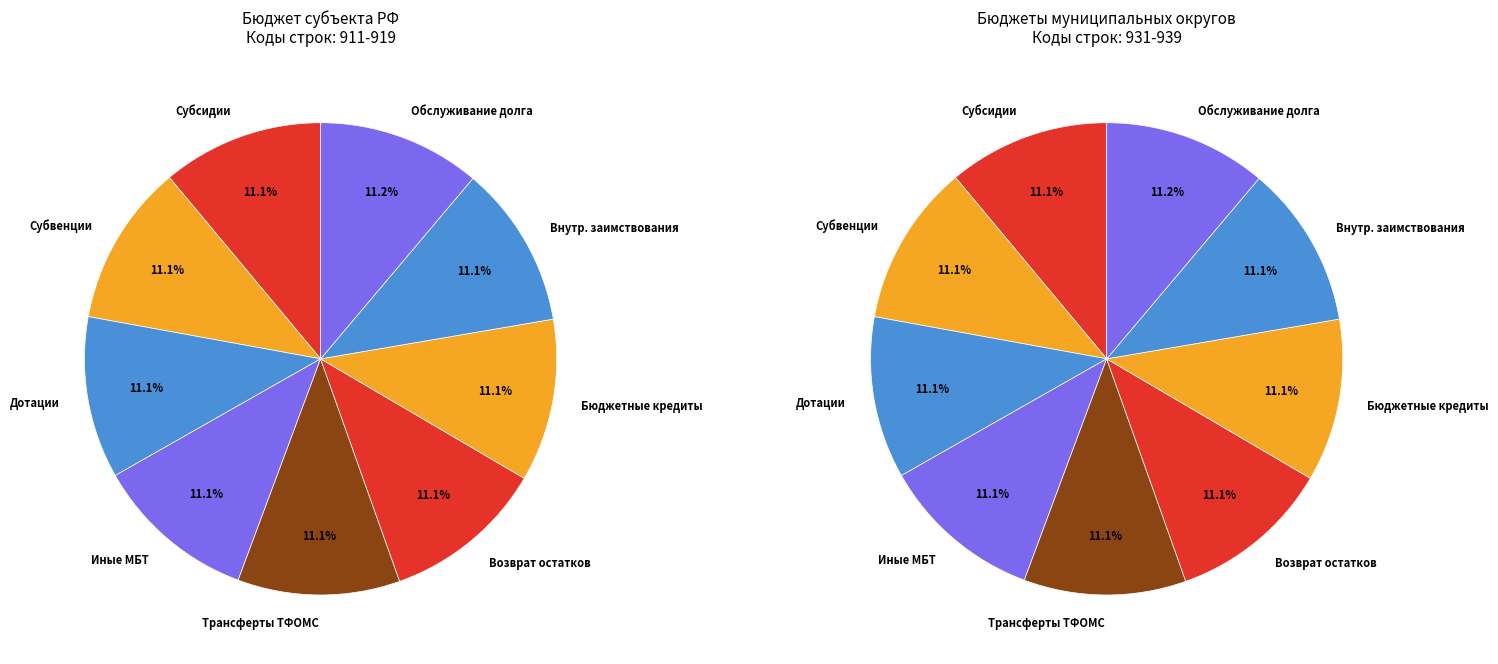

Which category has the smallest portion of the pie?

Субсидии